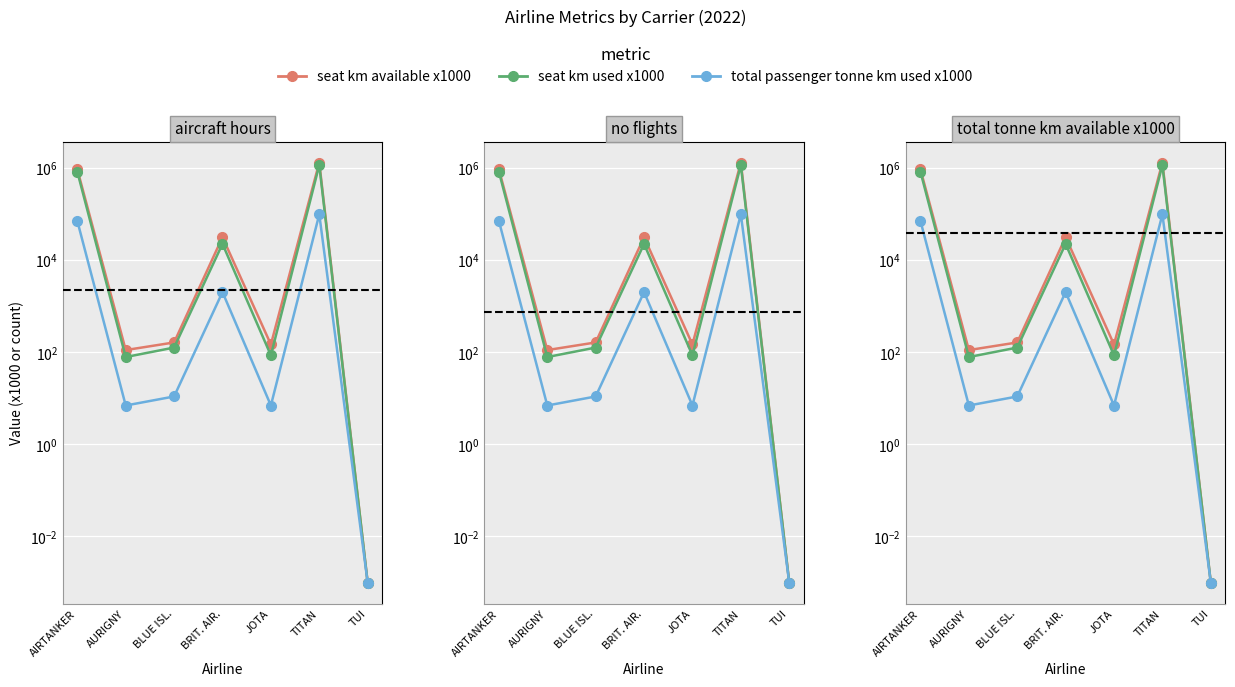

At how many categories does at least one series exceed 444312?

2